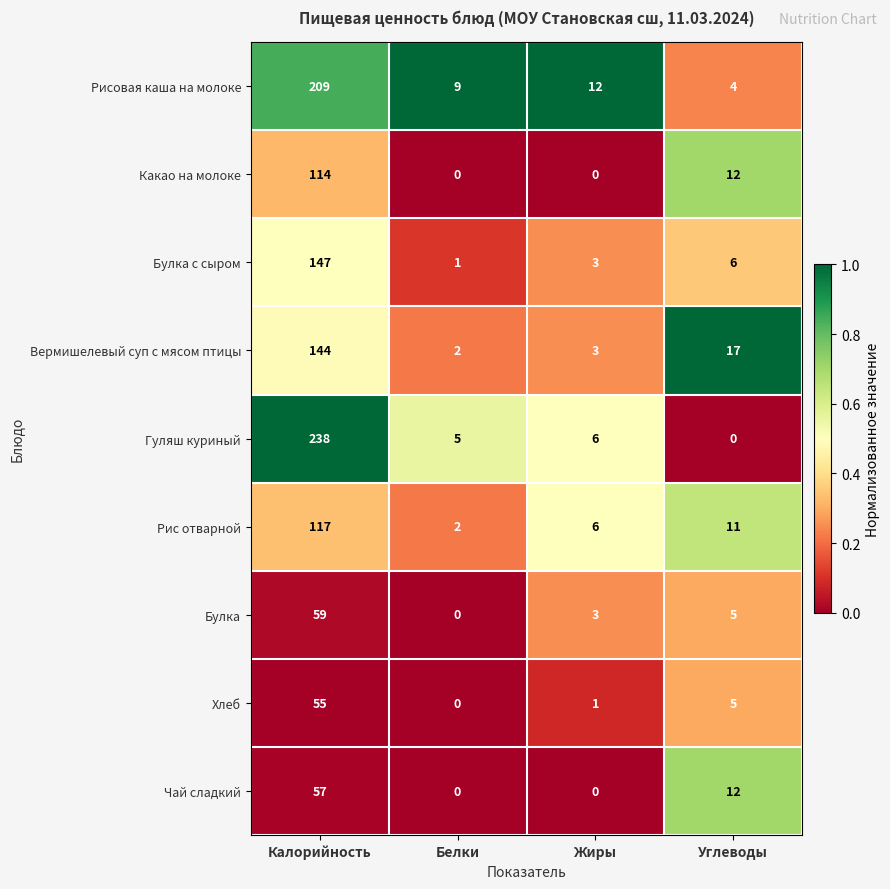

What is the sum of all Чай сладкий values?

69